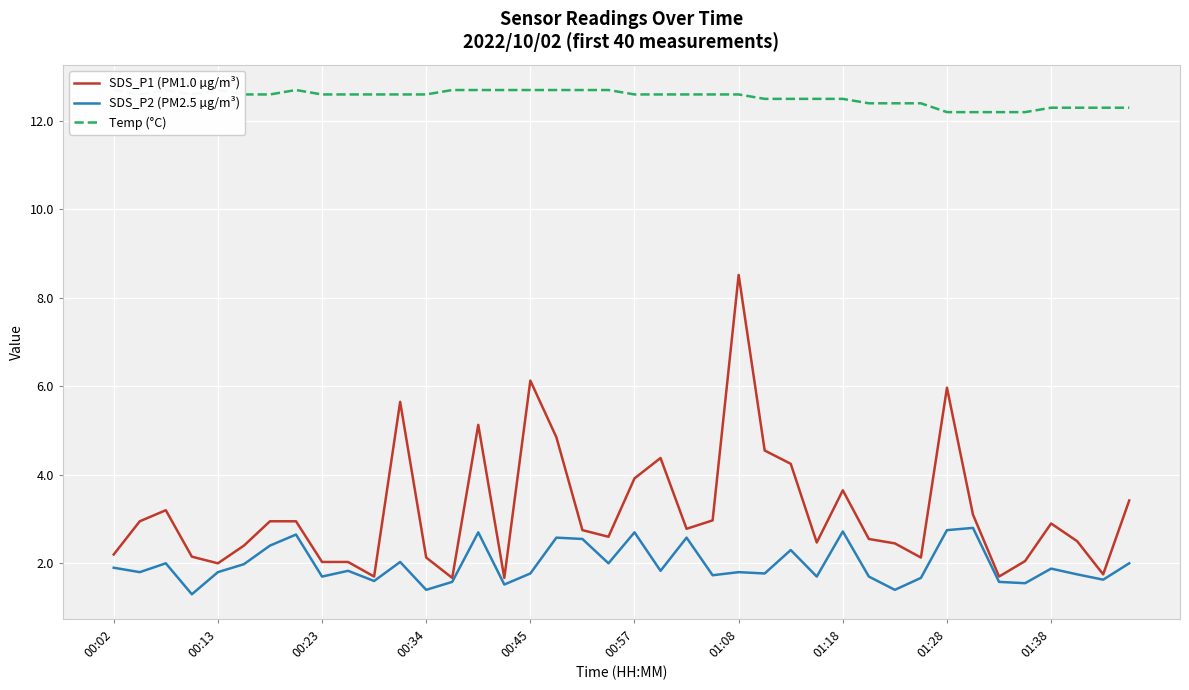

True or false: SDS_P2 (PM2.5 µg/m³) has a value of 2.8 at 01:28.

True